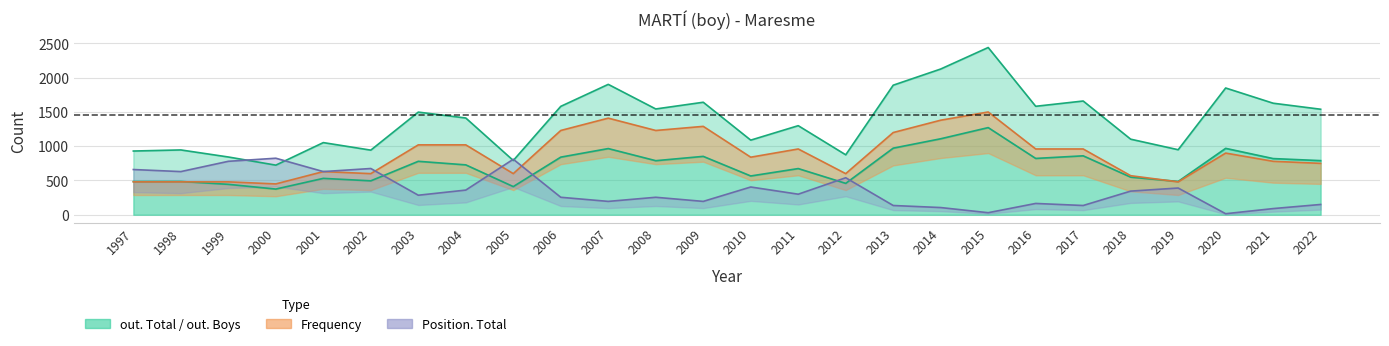

What is the approximate value of Position. Total at 2000, to the nearest 10?

820